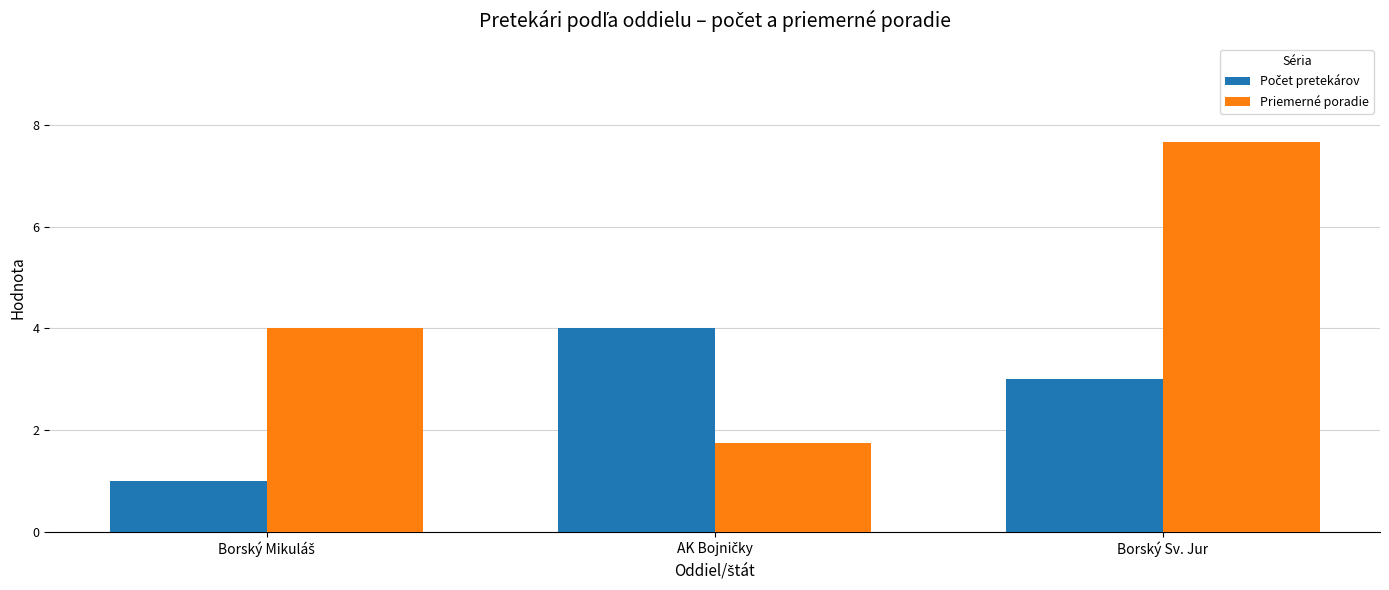

Which series has the largest total across all categories?

Priemerné poradie